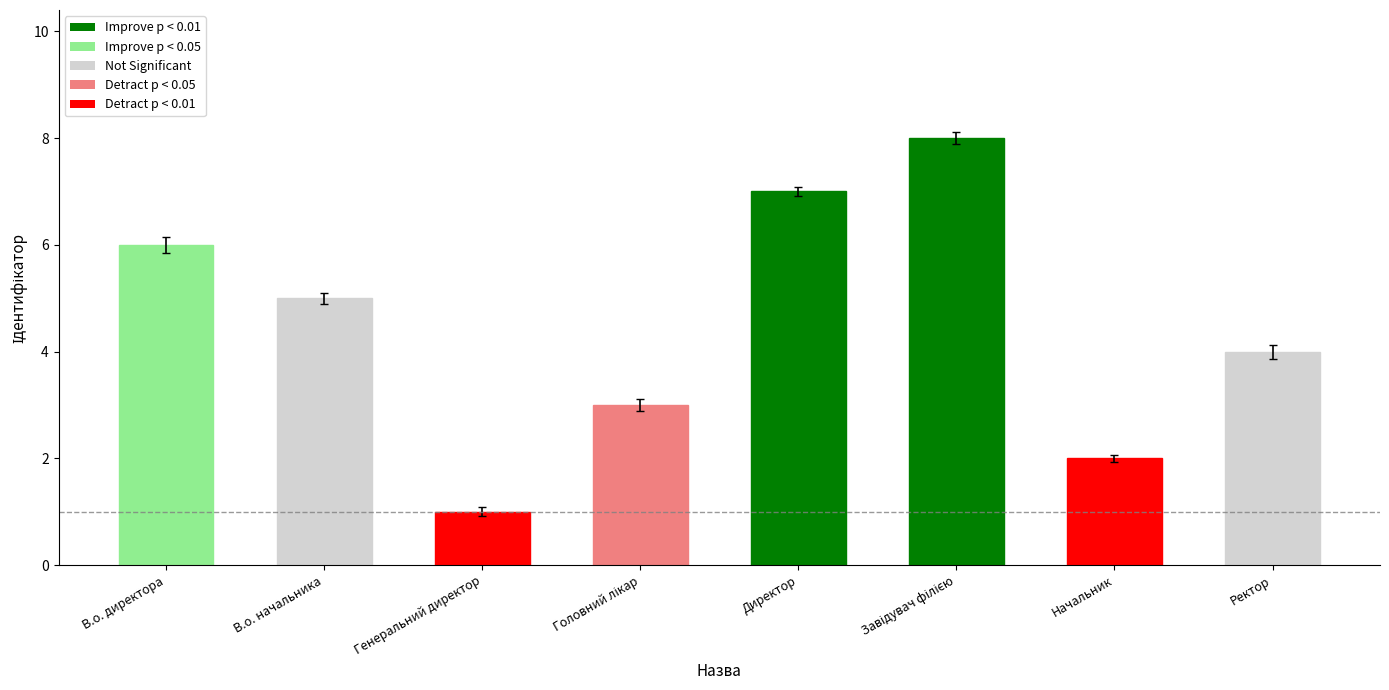

Reading left to right, transcribe all the data shown in this chart.

В.о. директора=6	В.о. начальника=5	Генеральний директор=1	Головний лікар=3	Директор=7	Завідувач філією=8	Начальник=2	Ректор=4